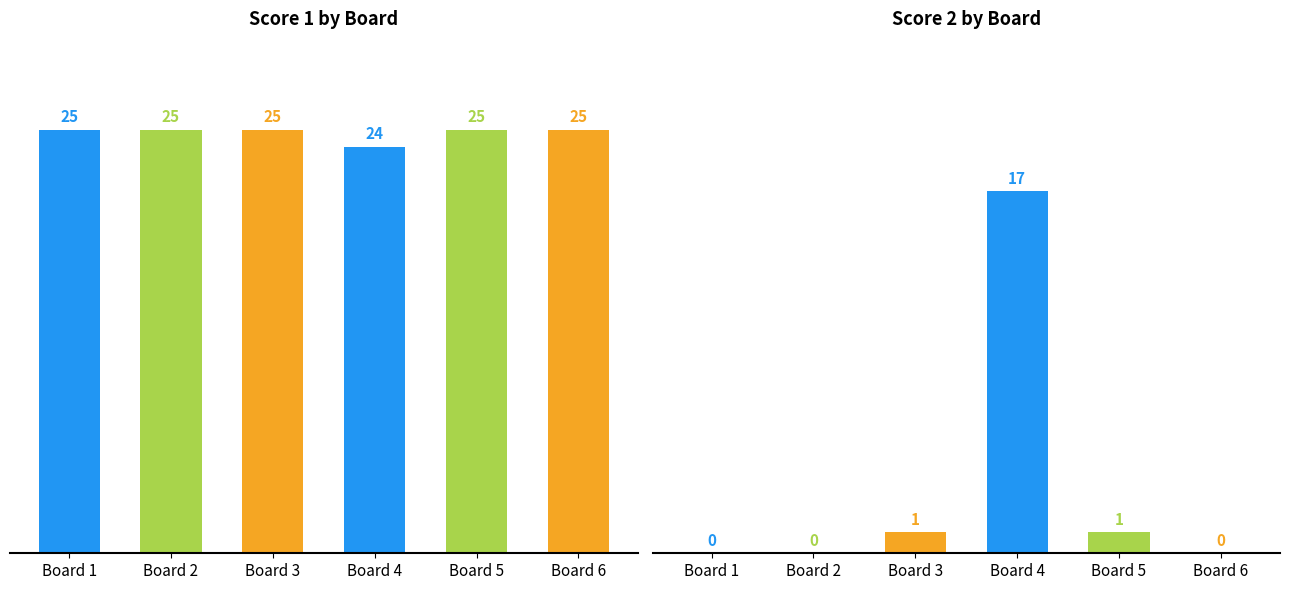

Are the bars grouped side by side (vs. stacked)?

Yes